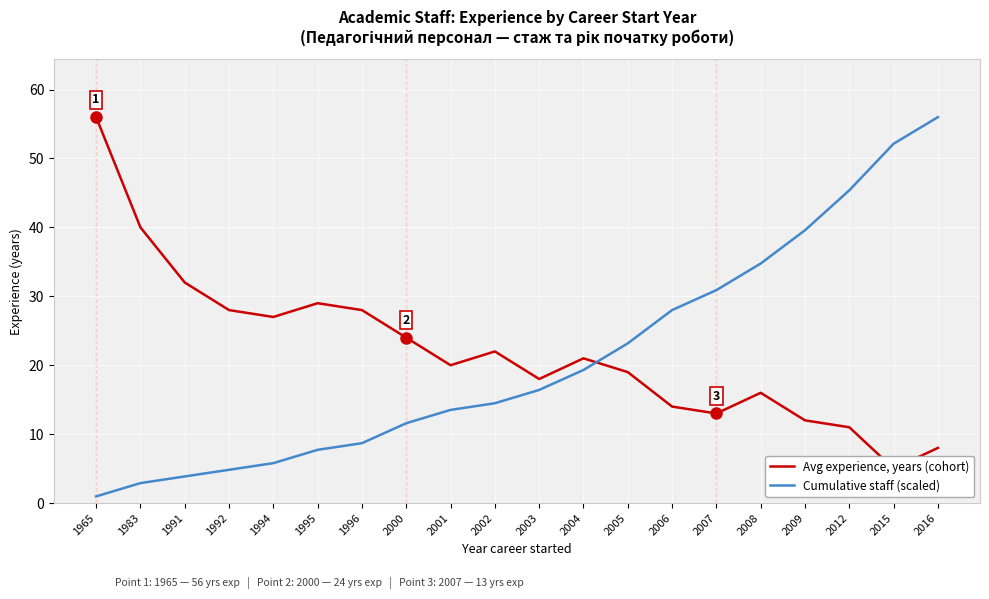

Which series ends up on top after the final intersection of Cumulative staff (scaled) and Avg experience, years (cohort)?

Cumulative staff (scaled)